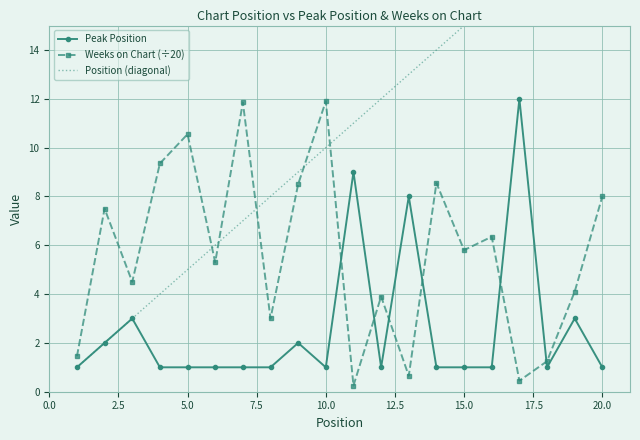

True or false: Peak Position and Weeks on Chart (÷20) intersect in this chart.

True